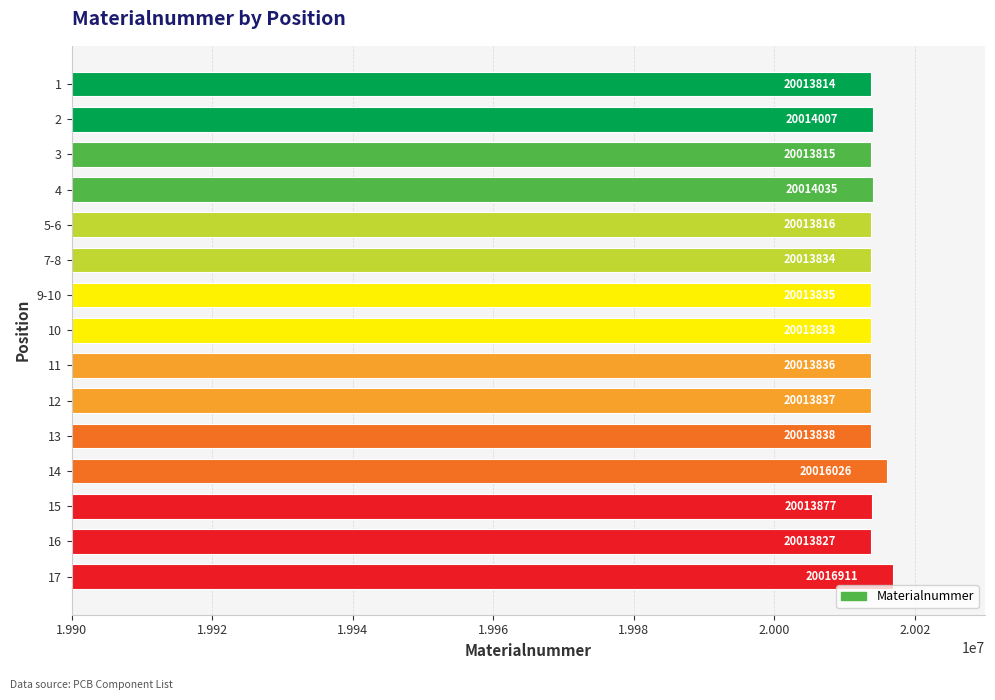

The value at 4 is 35348777. True or false?

False